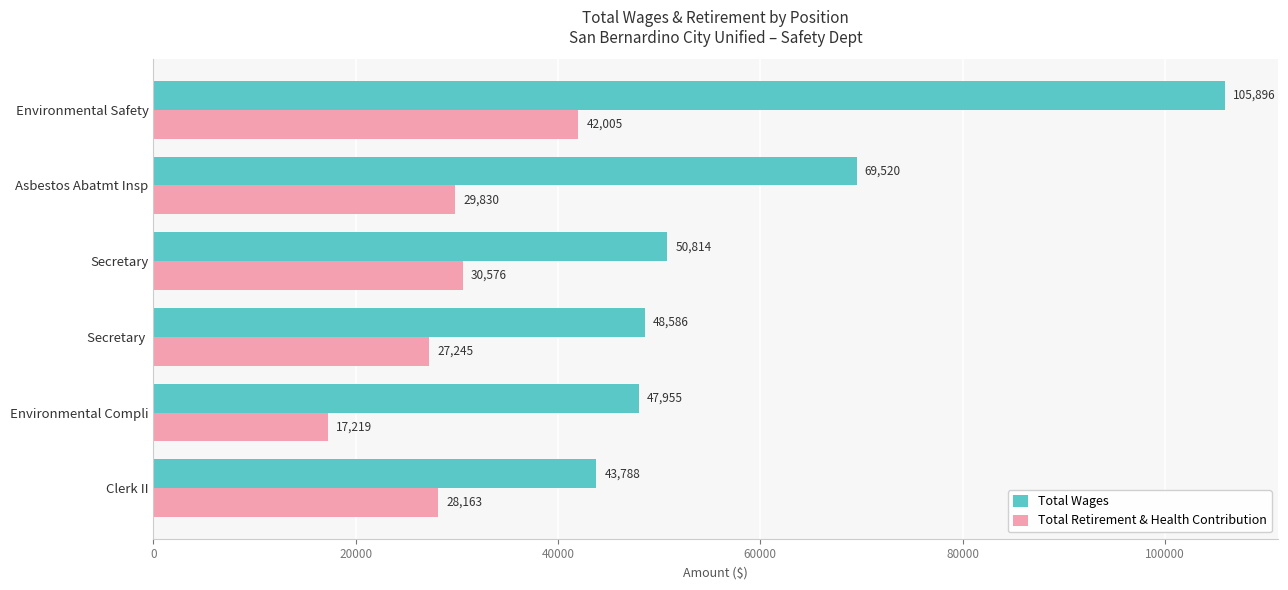

What is the average value of the Total Wages series?

61093